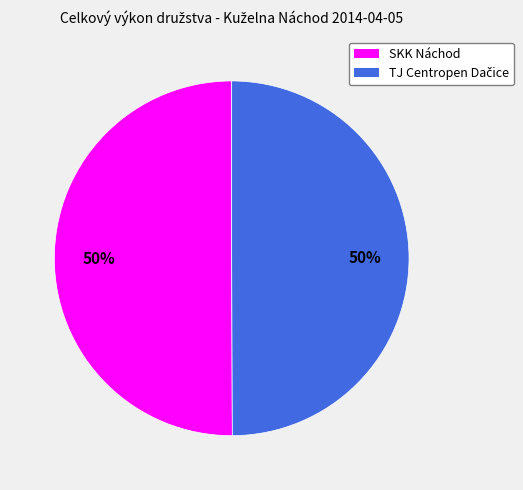

Is it true that SKK Náchod is 61% of the pie?

False